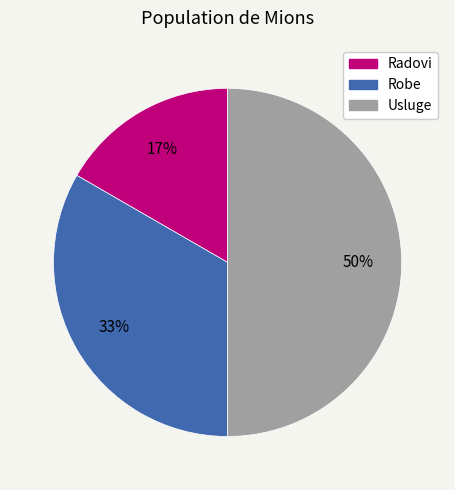

What is the ratio of the value at Radovi to the value at Usluge?

0.3